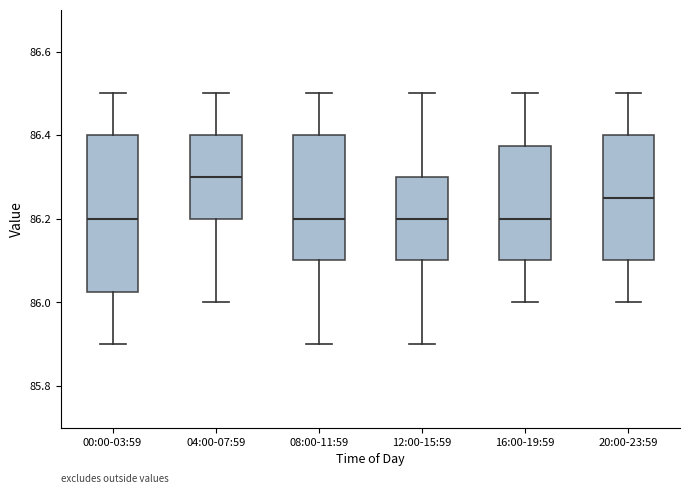

Reading left to right, read every box against the y-axis: the position of its median line, the range the box covers, and the ends of its whiskers. The values are not printed on the chart, so give them approximately, as read against the axis.

00:00-03:59: median 86.20, box 86.02 to 86.40, whiskers 85.90 to 86.50
04:00-07:59: median 86.30, box 86.20 to 86.40, whiskers 86.00 to 86.50
08:00-11:59: median 86.20, box 86.10 to 86.40, whiskers 85.90 to 86.50
12:00-15:59: median 86.20, box 86.10 to 86.30, whiskers 85.90 to 86.50
16:00-19:59: median 86.20, box 86.10 to 86.38, whiskers 86.00 to 86.50
20:00-23:59: median 86.26, box 86.10 to 86.40, whiskers 86.00 to 86.50